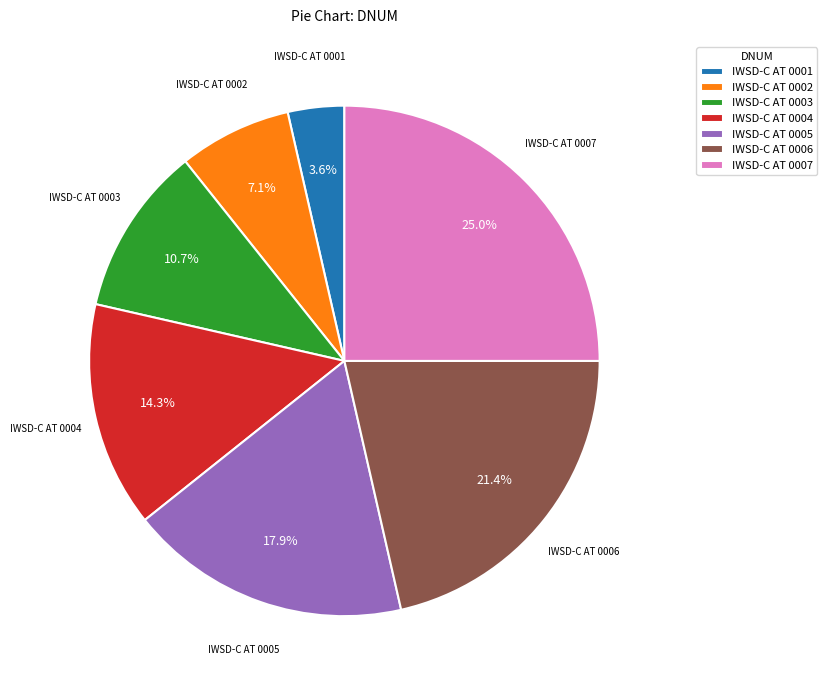

How many slices are in this pie chart?

7